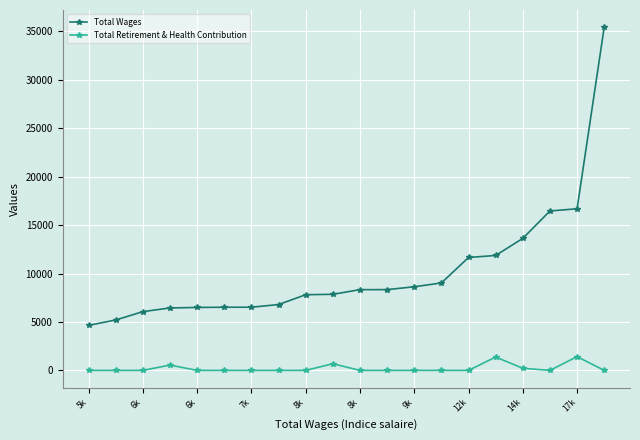

Does the chart display data point markers on the line(s)?

Yes